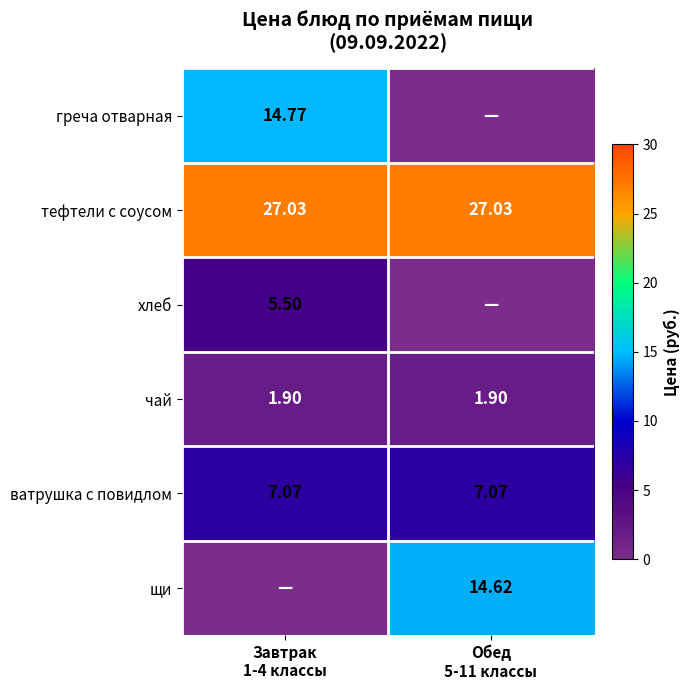

The ватрушка с повидлом series shows 1.7 at Завтрак 1-4 классы. True or false?

False